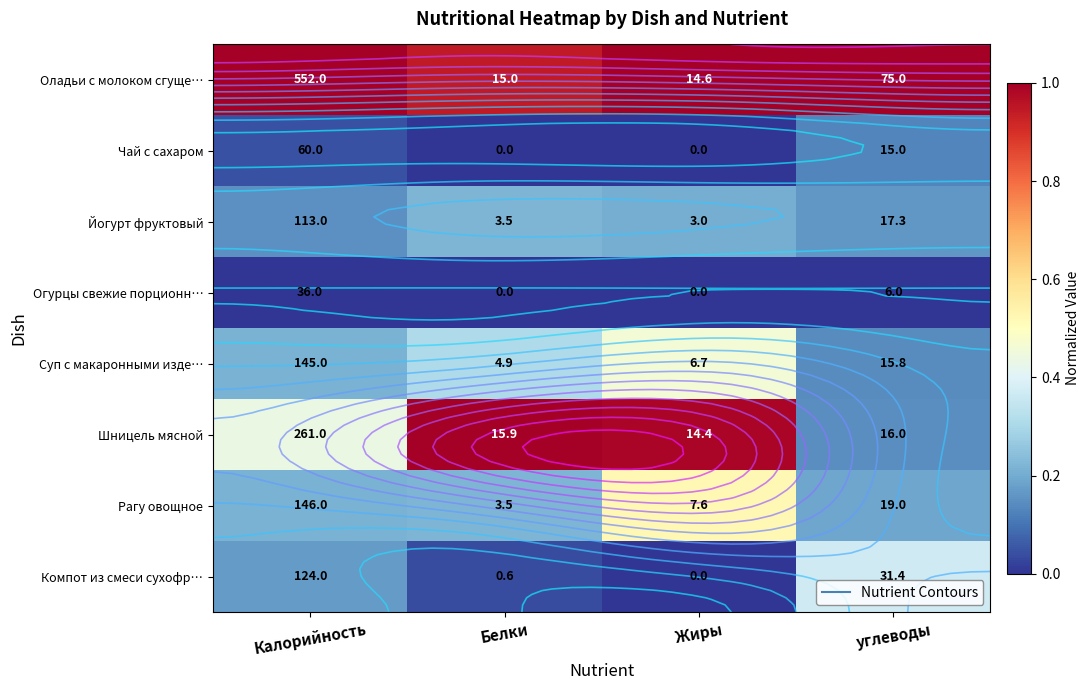

What is the difference between the highest and lowest values at углеводы?

1.0